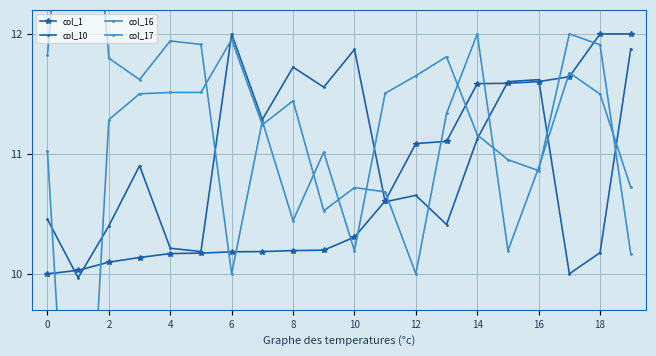

What is the minimum value shown in the chart?

6.7